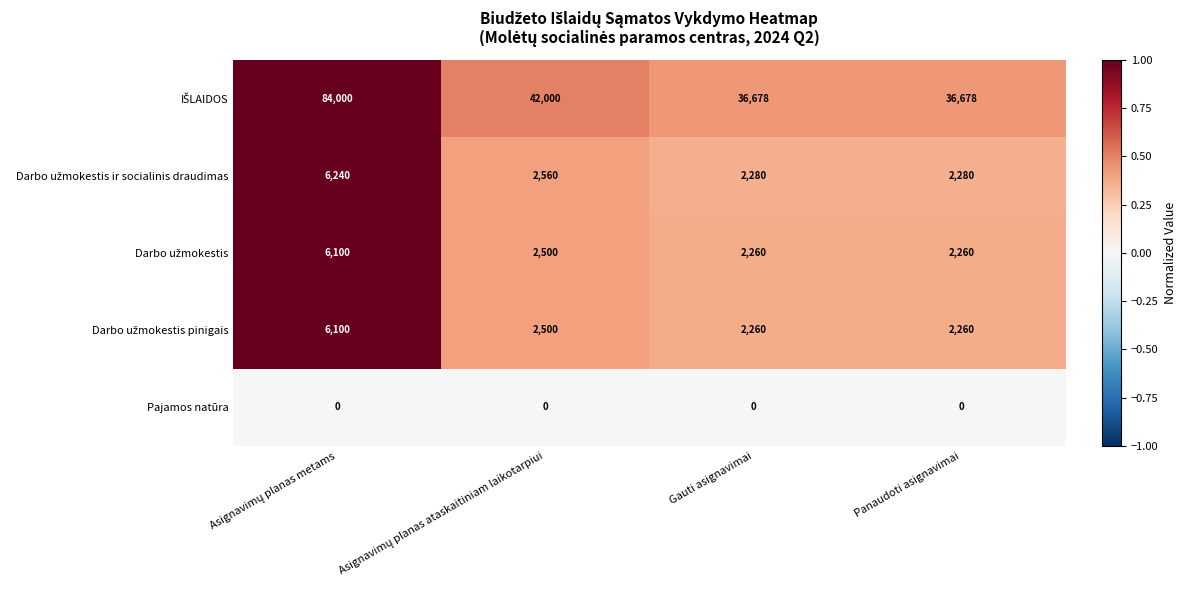

What is the spread (max minus min) of values at Panaudoti asignavimai?

36678